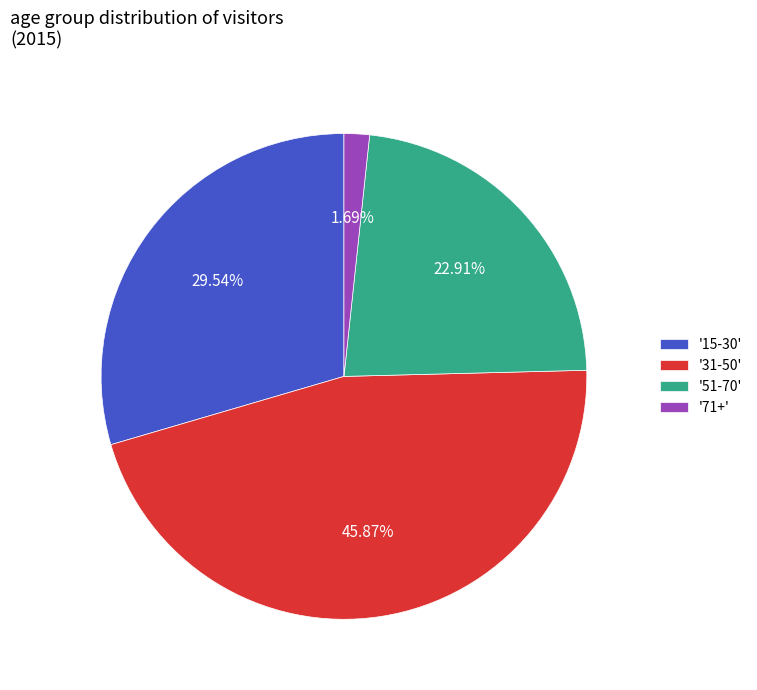

Combined, do '31-50' and '51-70' account for over 50%?

Yes